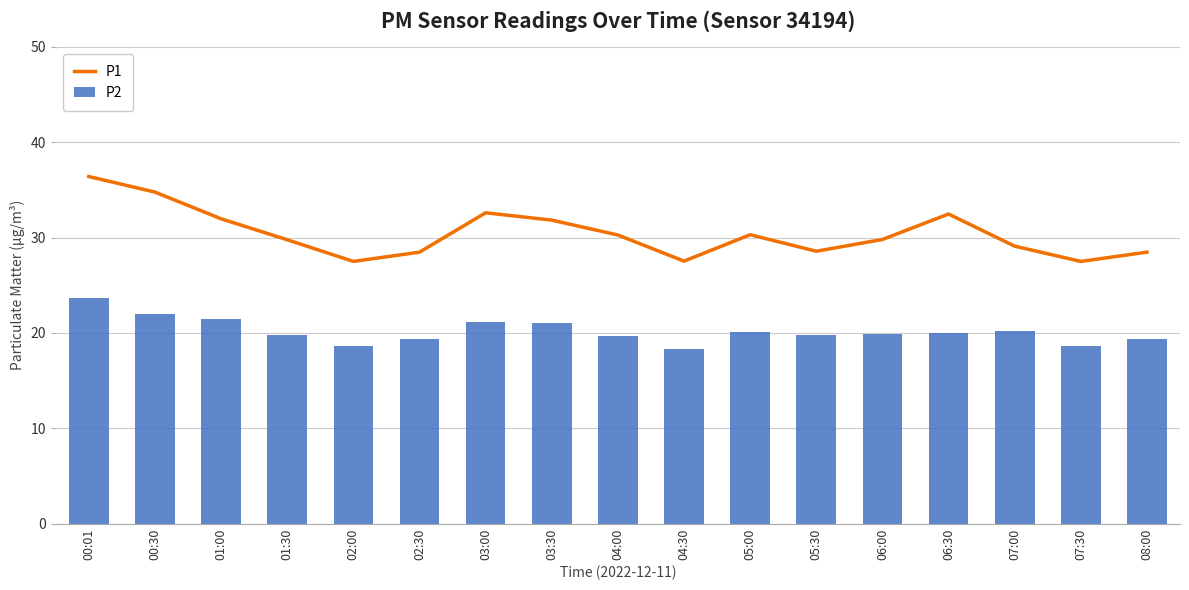

What is the difference between the maximum and minimum values in the P2 series?

5.4